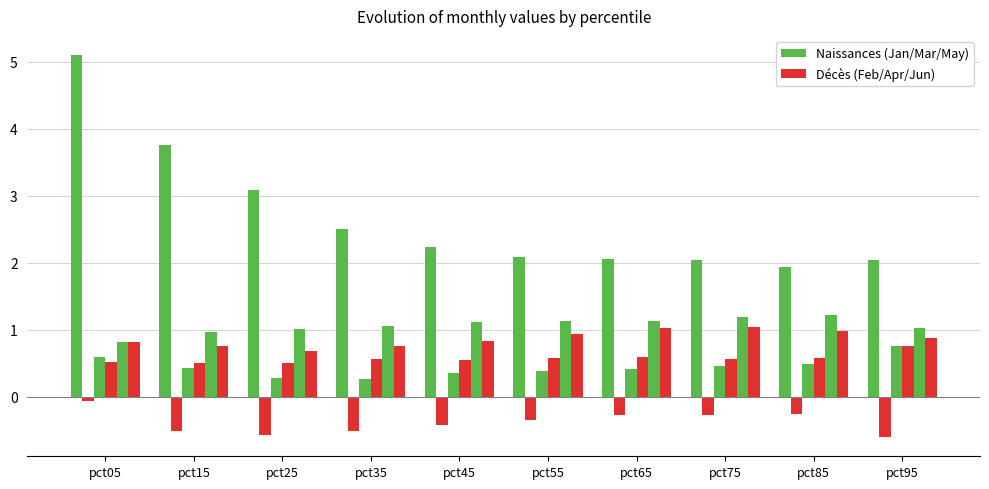

The value of Feb at pct55 is -0.3. True or false?

True